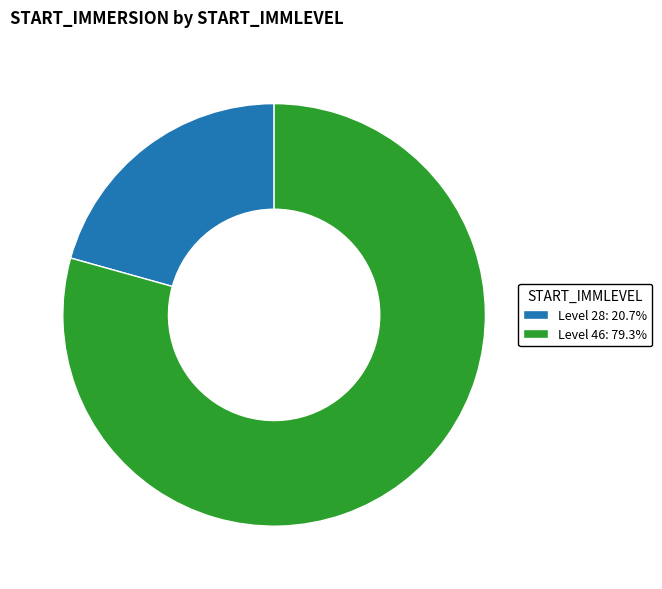

Does any single category account for the majority?

Yes